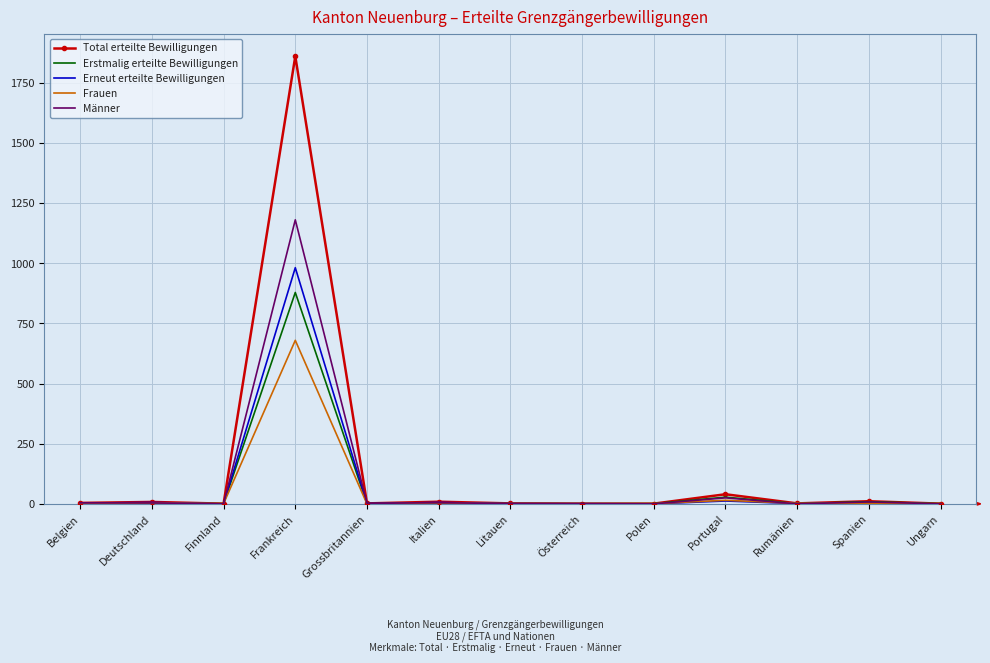

List the series in order of their peak value, highest first.

Total erteilte Bewilligungen, Männer, Erneut erteilte Bewilligungen, Erstmalig erteilte Bewilligungen, Frauen